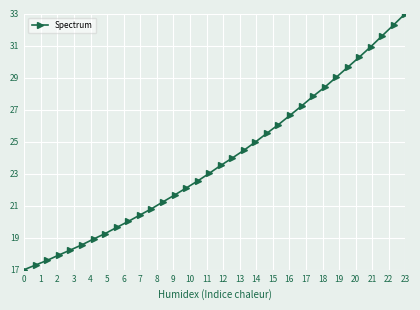

Does the chart have visible grid lines?

Yes